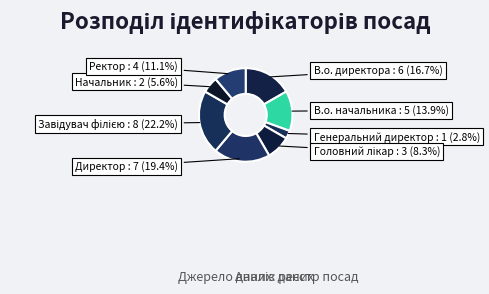

Which category has the smallest portion of the pie?

Генеральний директор